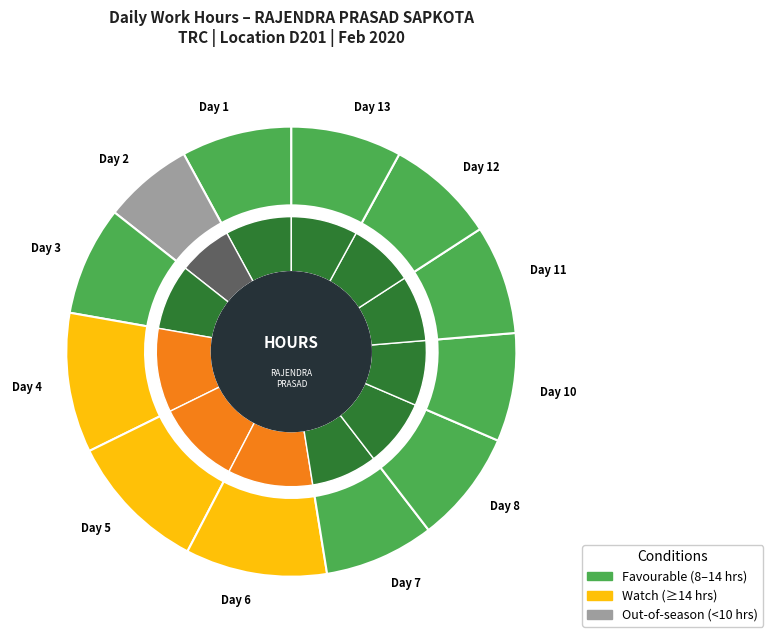

What is the smallest slice in the pie chart?

Day 2